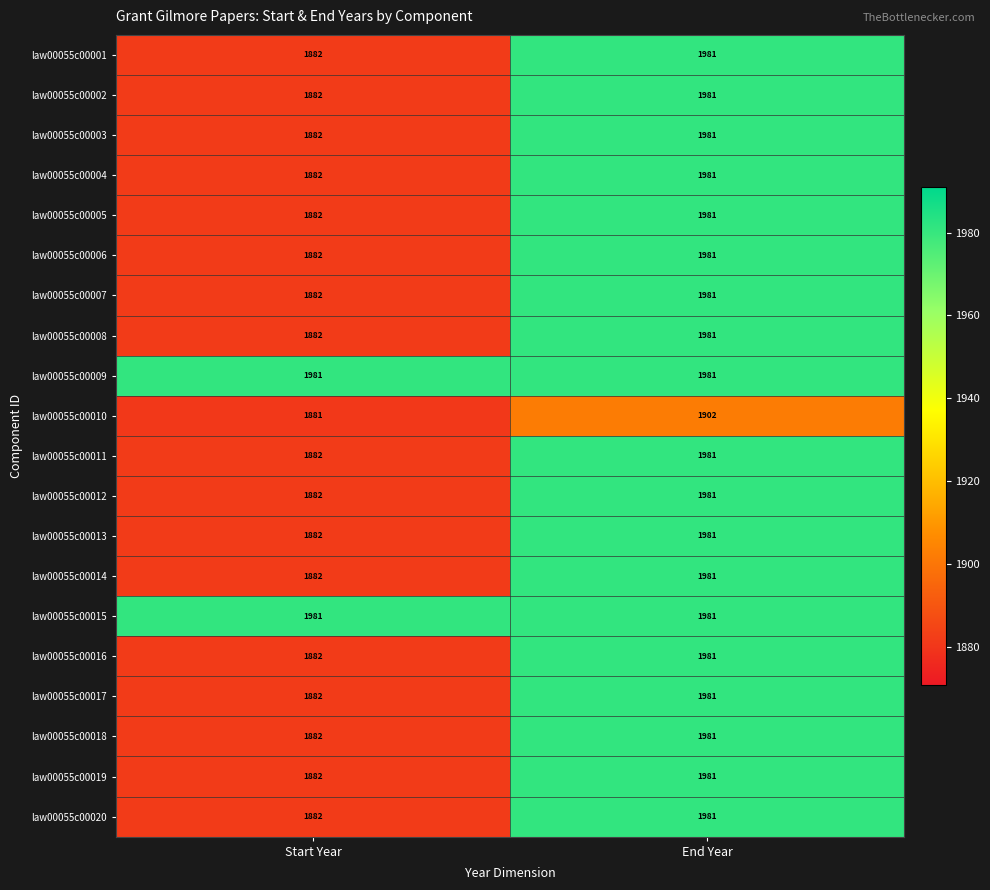

What is the total value across all series at Start Year?

37837